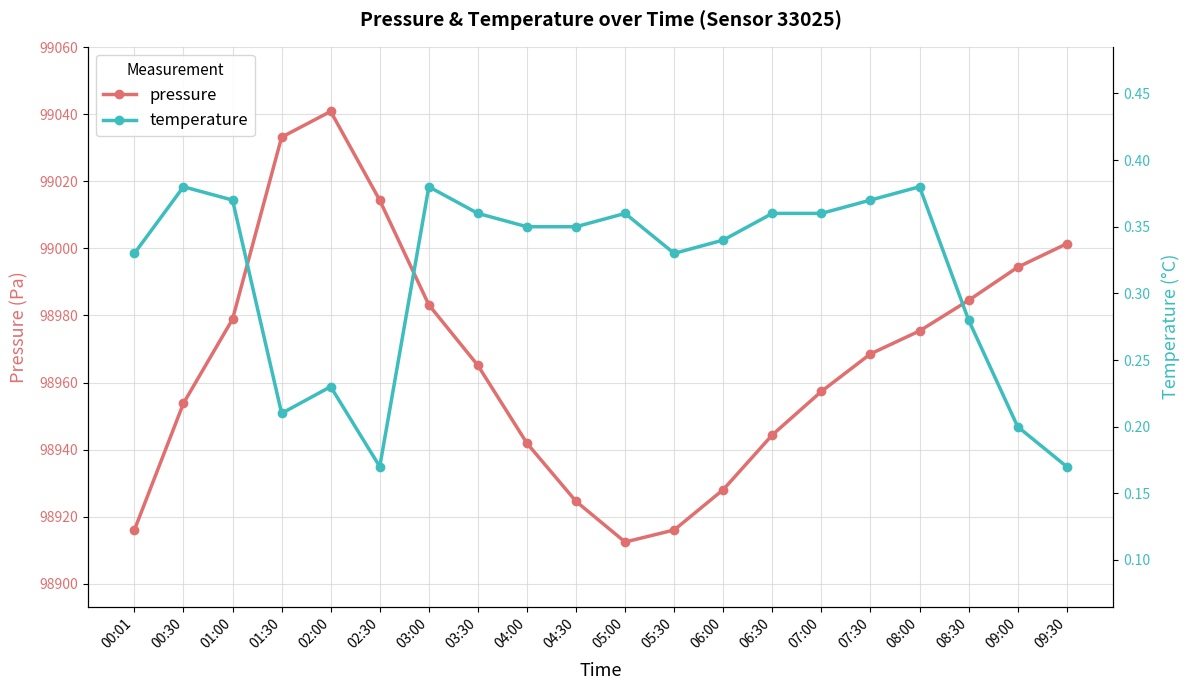

What value does the pressure series have at 09:00?

98994.4